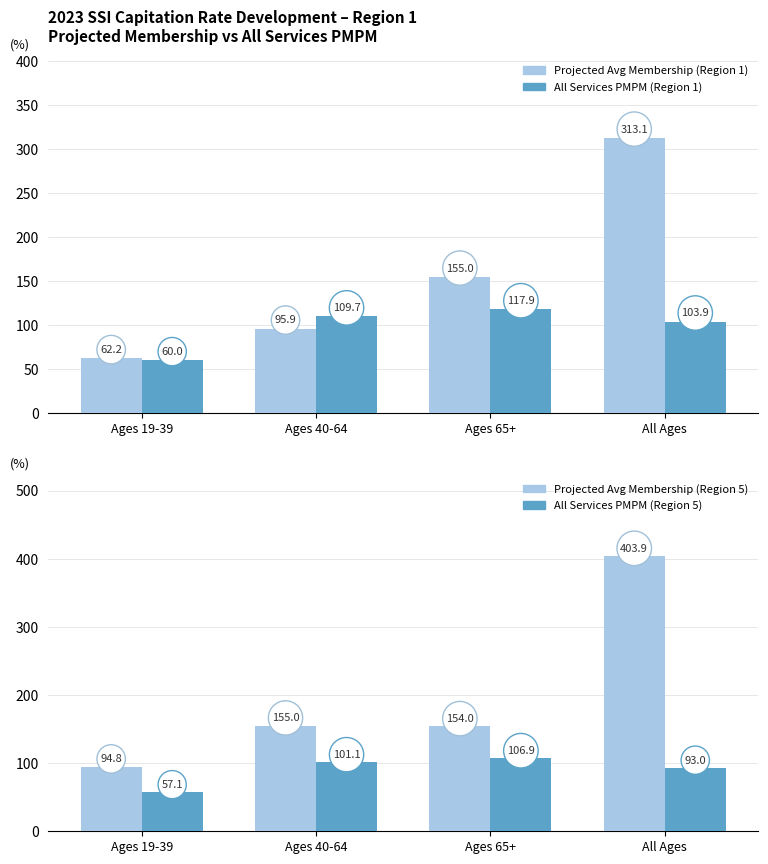

What is the minimum value for All Services PMPM (Region 1)?

60.0